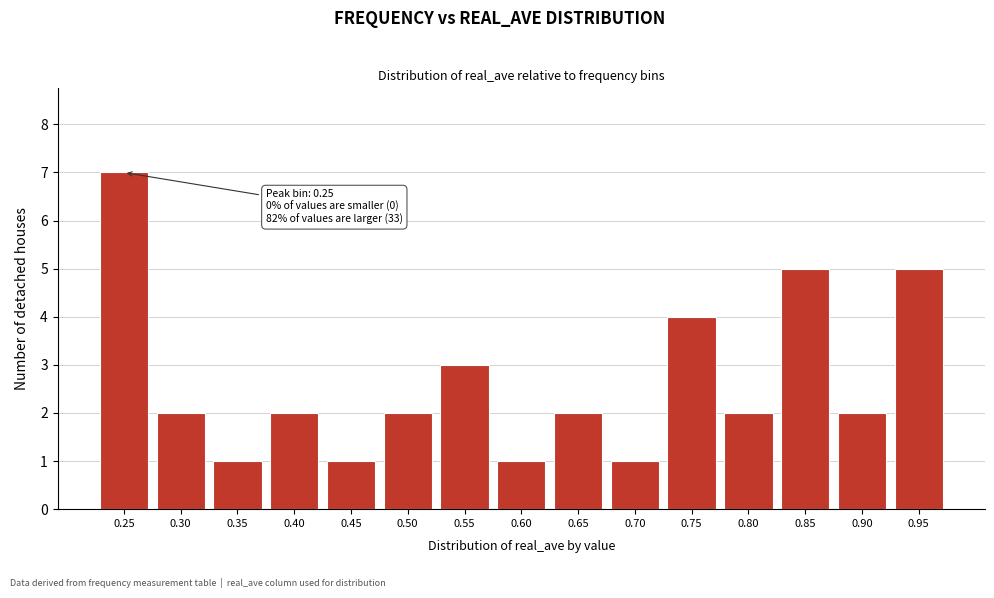

Reading left to right, what are all the values shown in this chart?

0.25=7	0.30=2	0.35=1	0.40=2	0.45=1	0.50=2	0.55=3	0.60=1	0.65=2	0.70=1	0.75=4	0.80=2	0.85=5	0.90=2	0.95=5